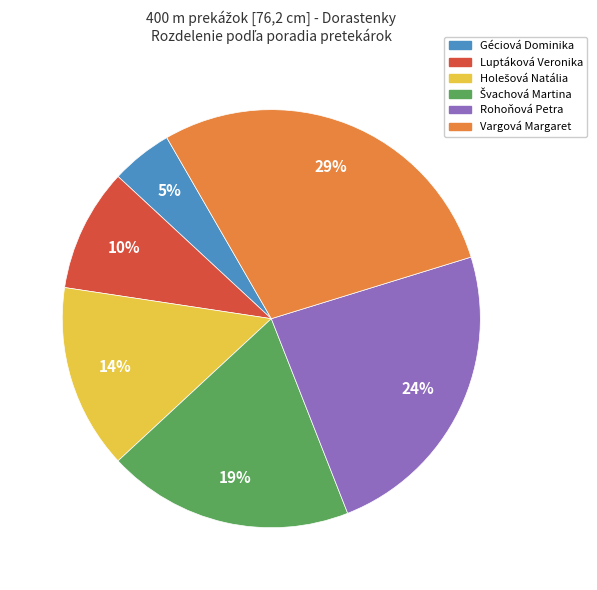

The Géciová Dominika slice represents 19% of the pie. True or false?

False